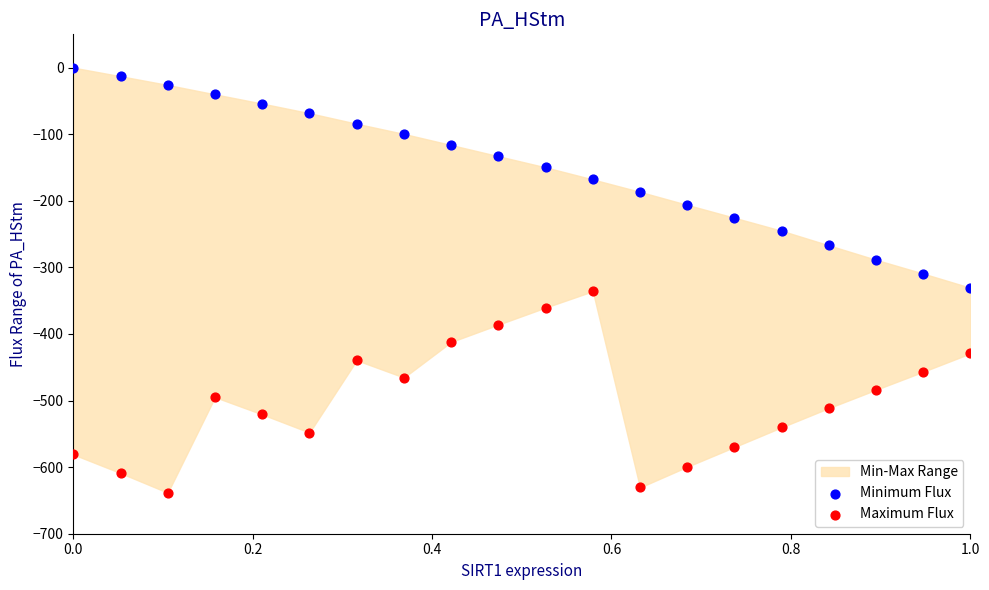

Which series reaches the minimum Y coordinate?

Maximum Flux